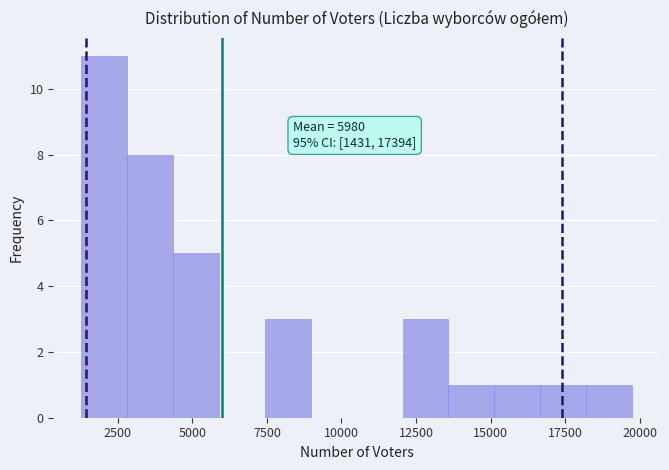

Read against the x-axis, roughly where is the centre of the tallest bar?

2000